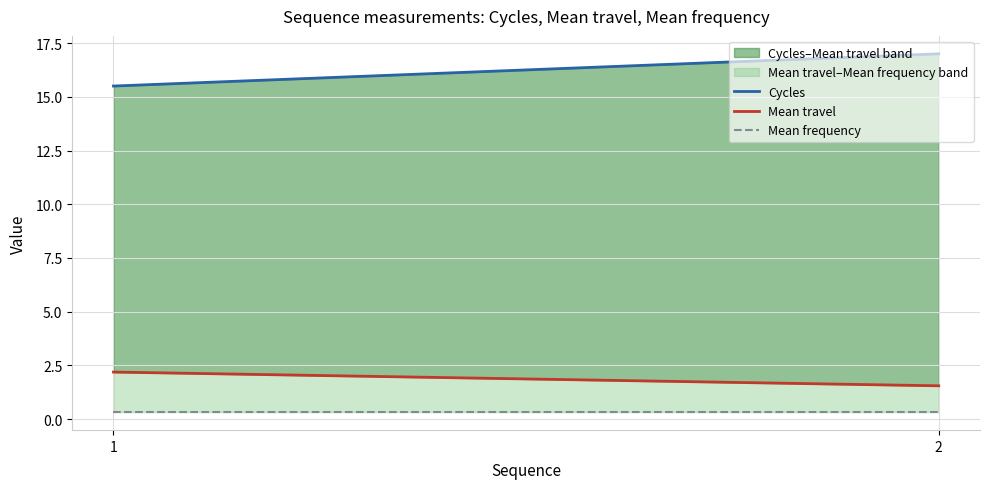

Reading left to right, transcribe all the data shown in this chart.

Cycles: 15.5	17.0
Mean travel: 2.2	1.6
Mean frequency: 0.3	0.3